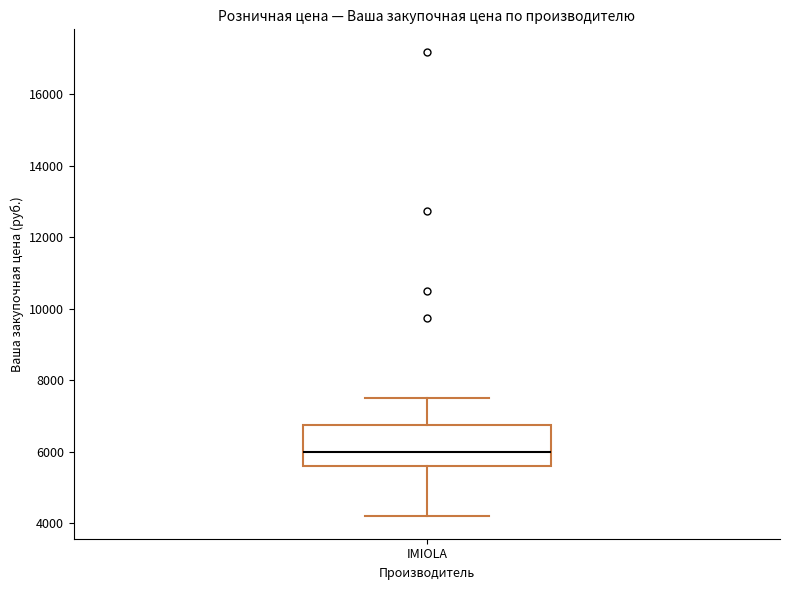

Read this box plot against the y-axis: the position of the median line, the range covered by the box, and the ends of both whiskers. The values are not printed on the chart, so give them approximately, as read against the axis.

median 6000, box 5600 to 6800, whiskers 4200 to 7600